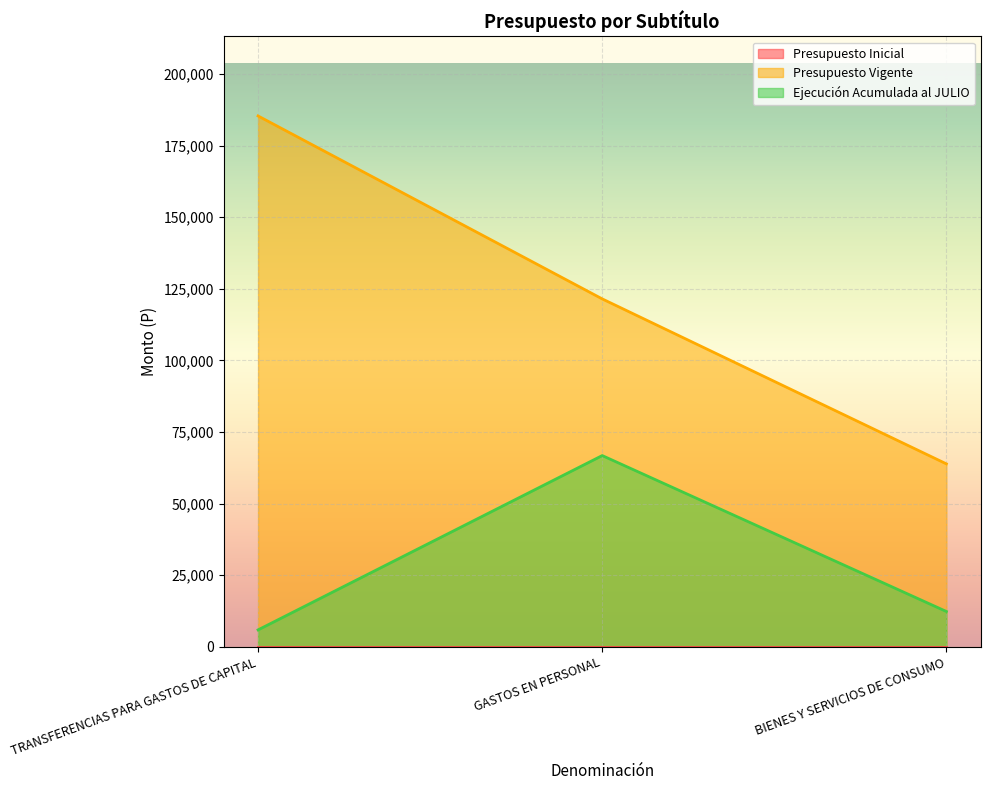

The value of Presupuesto Vigente at GASTOS EN PERSONAL is 121491. True or false?

True